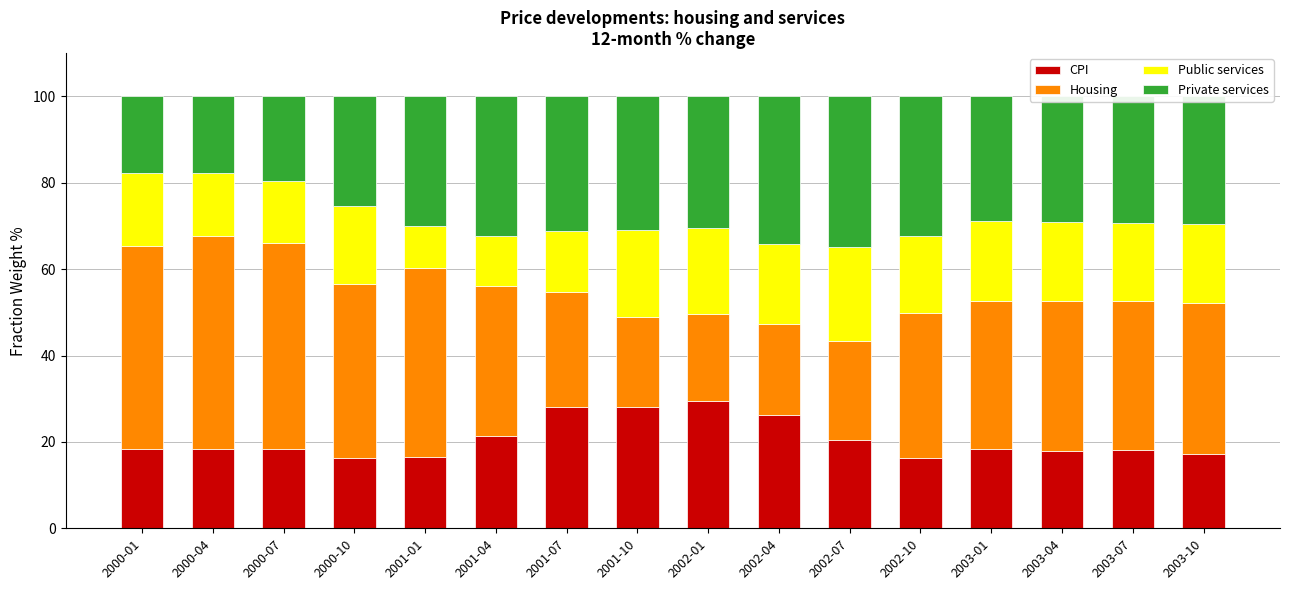

What is the sum of the CPI values at 2000-07 and 2000-01?

36.7